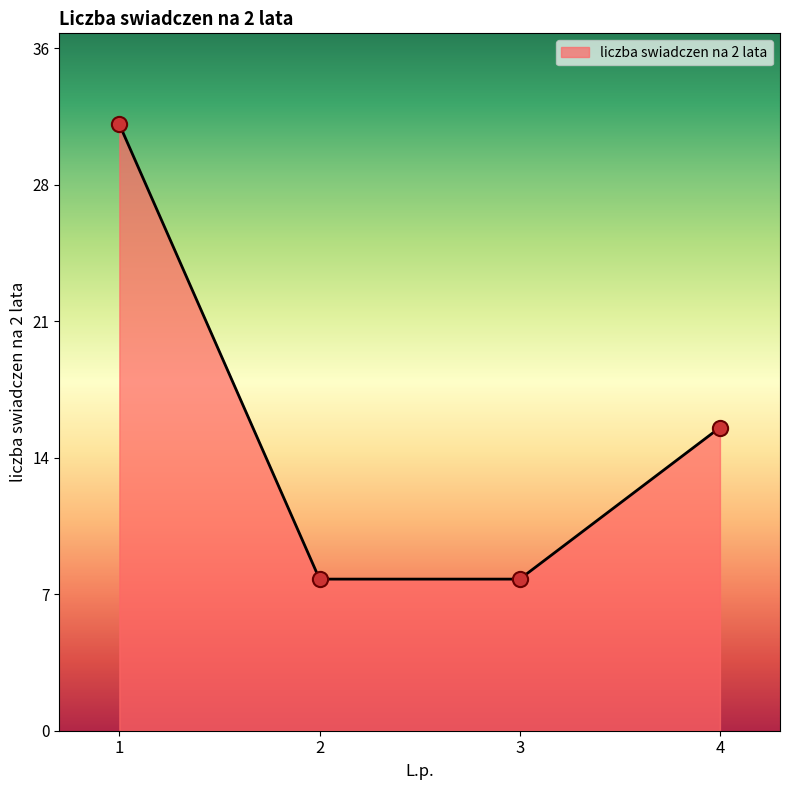

Is this an area chart (filled region under the line)?

Yes